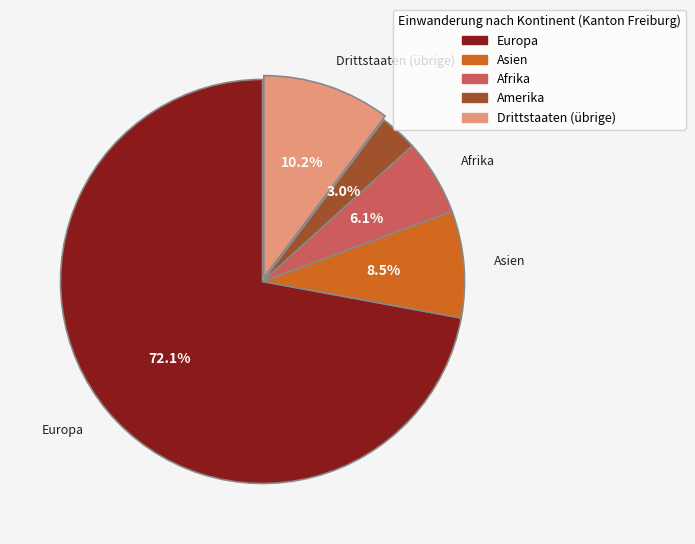

To the nearest percent, what is the difference between the largest and smallest slice percentages?

69%